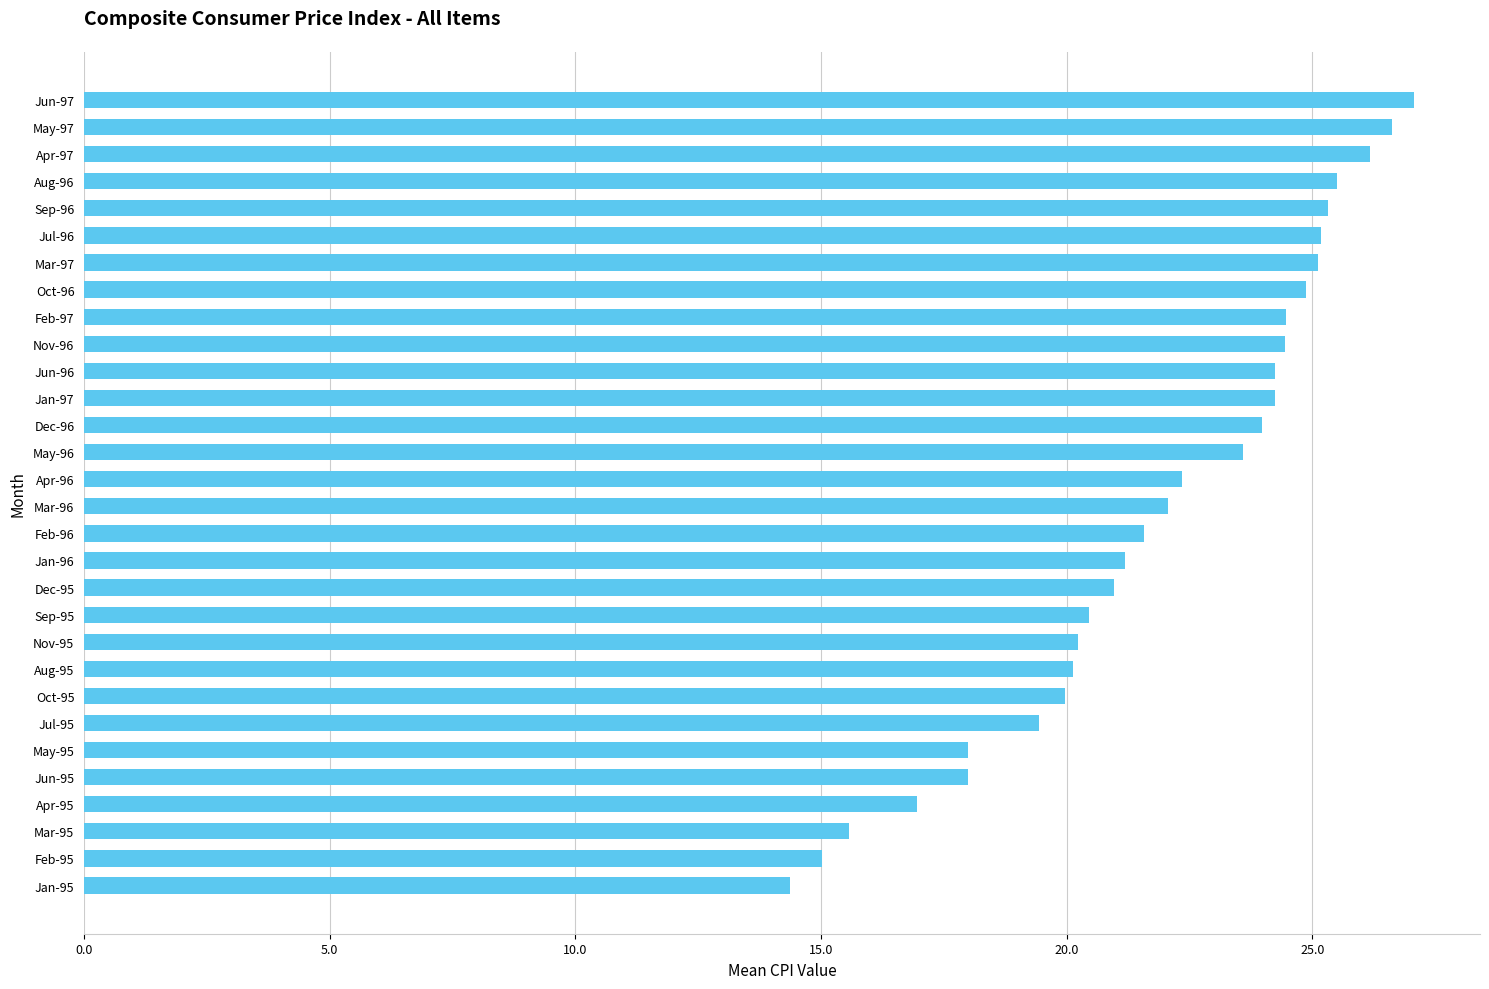

Which has a higher value, Jun-95 or Jun-96?

Jun-96